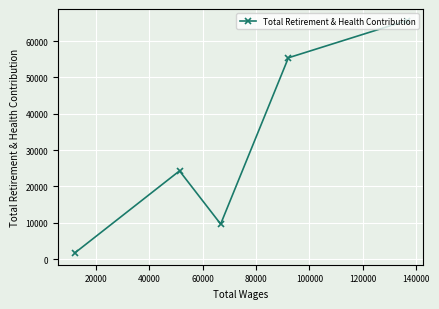

What is the value of the 1st point from the left?

1678